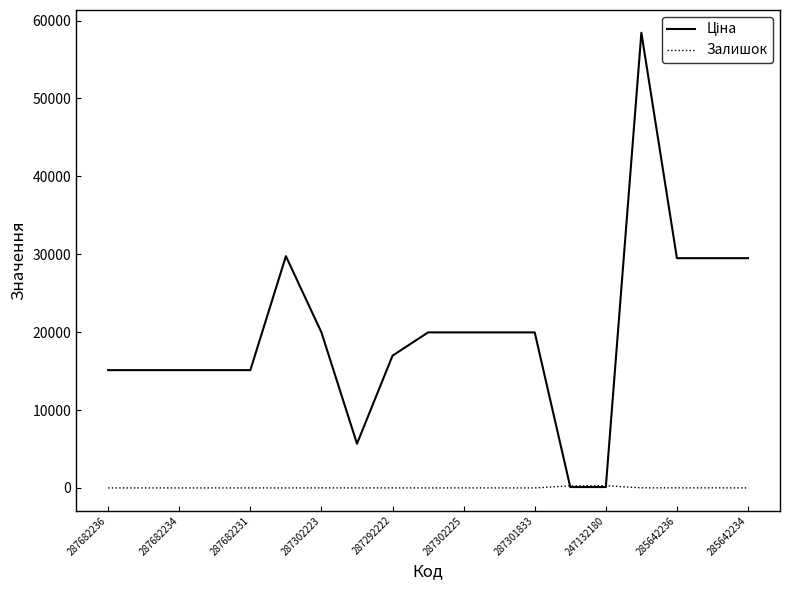

What is the spread (max minus min) of values at 287682234?

15120.0